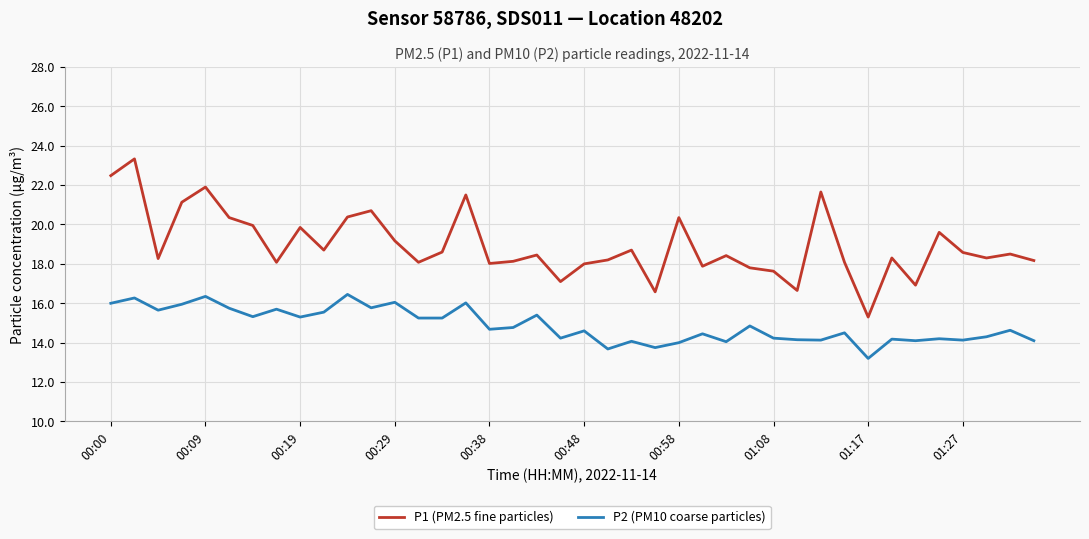

Which series has the largest range (max minus min)?

P1 (PM2.5 fine particles)